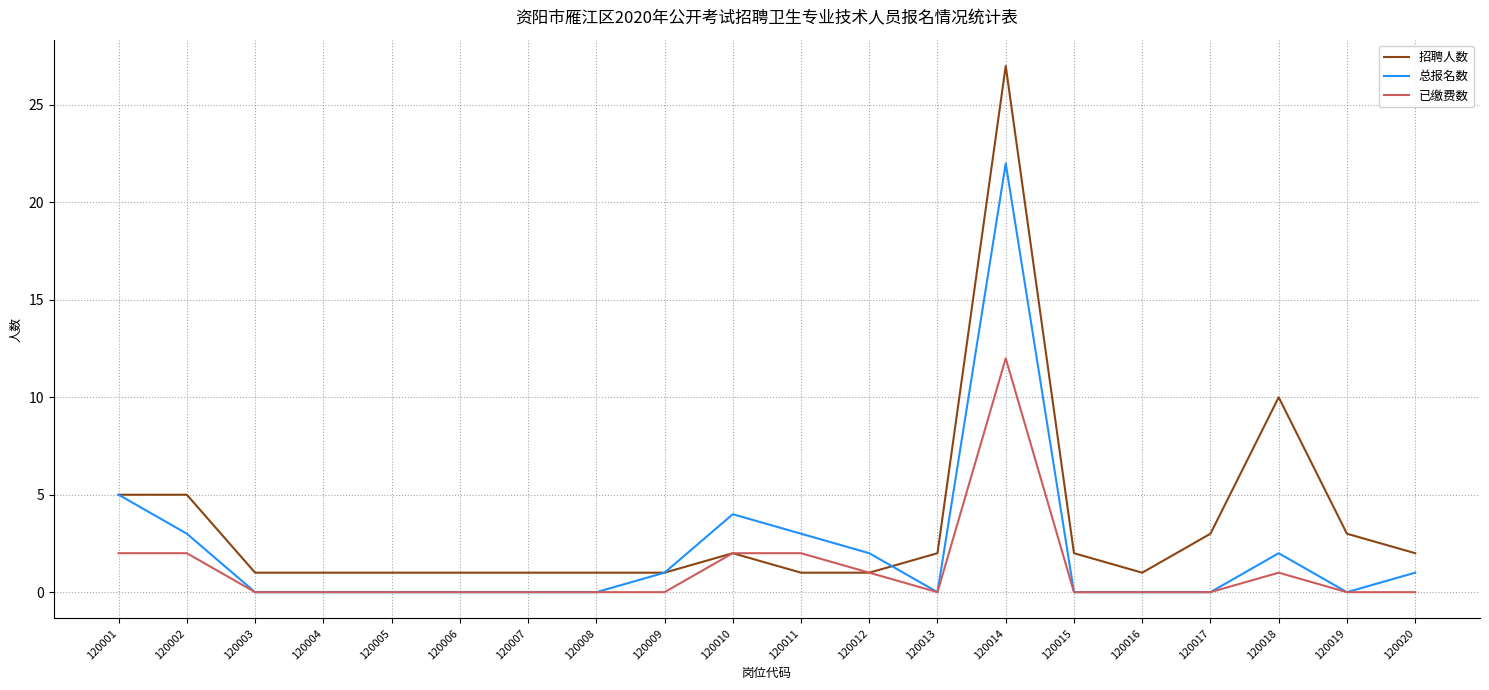

Reading right to left, what are all the values shown in this chart?

招聘人数: 2	3	10	3	1	2	27	2	1	1	2	1	1	1	1	1	1	1	5	5
总报名数: 1	0	2	0	0	0	22	0	2	3	4	1	0	0	0	0	0	0	3	5
已缴费数: 0	0	1	0	0	0	12	0	1	2	2	0	0	0	0	0	0	0	2	2